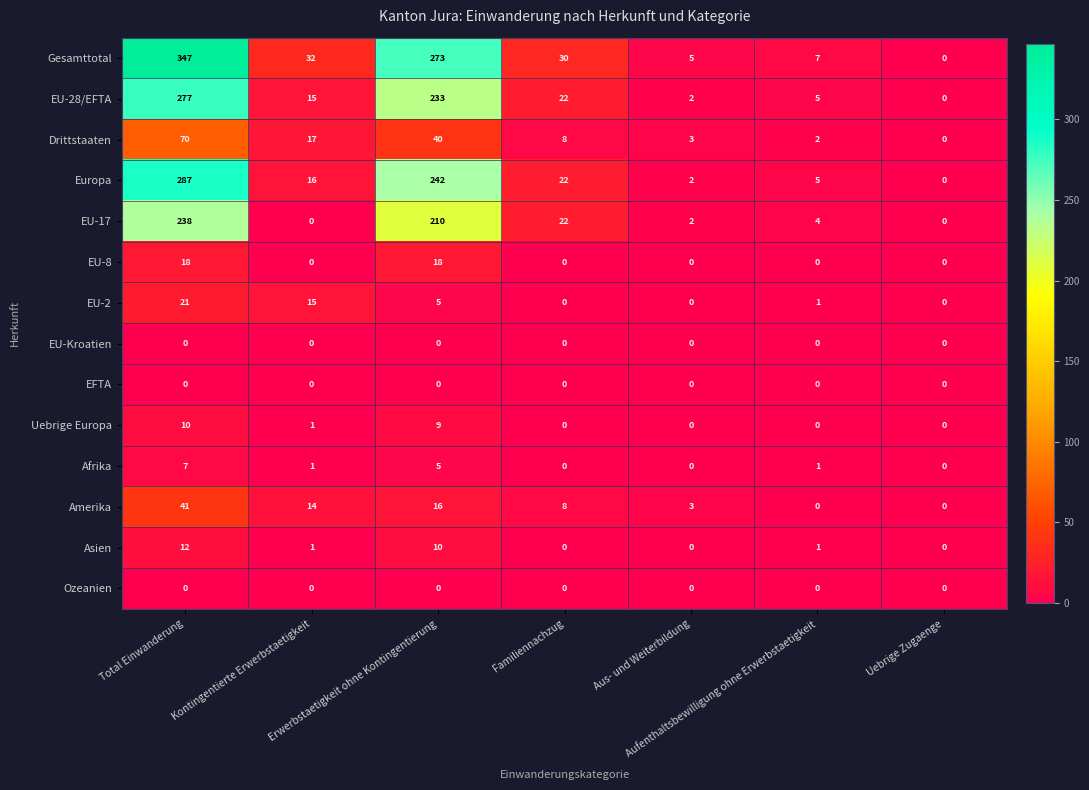

Which series has the widest spread of values?

Gesamttotal